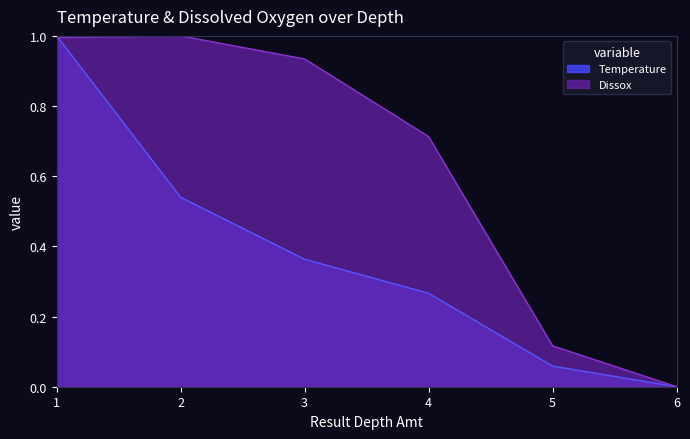

Rank the series at 5 from lowest to highest value.

Temperature, Dissox